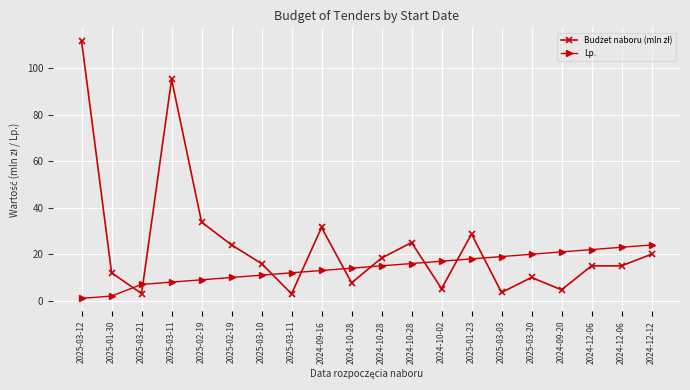

Is the value of Budżet naboru (mln zł) at 2024-12-12 greater than the value of Lp. at 2024-10-28?

Yes